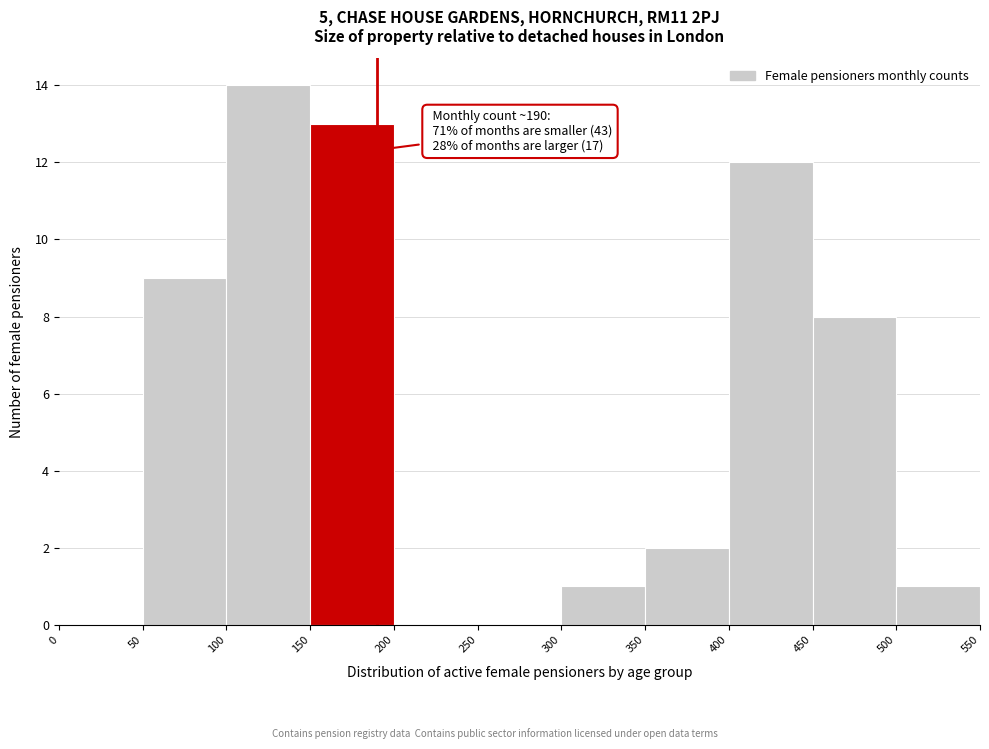

Over which range of the x-axis is the bar tallest?

100 to 150